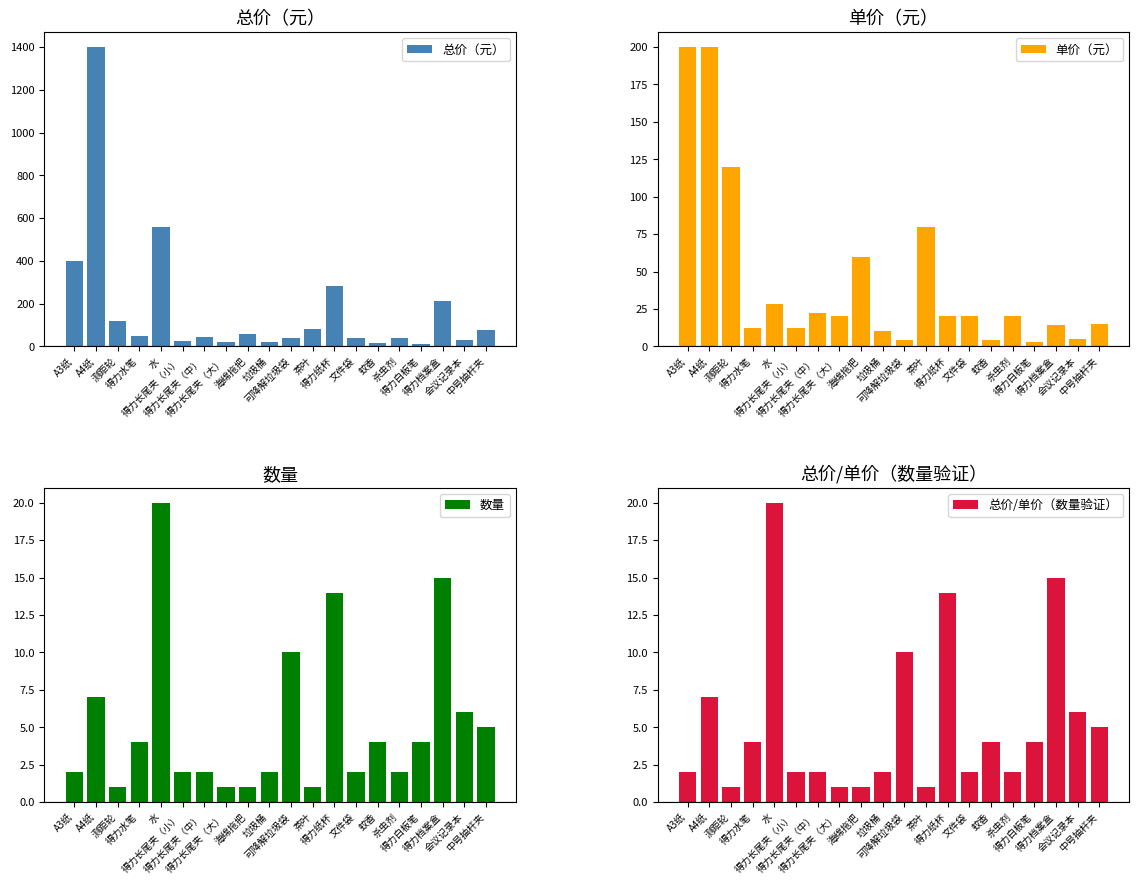

Which category has the highest value across all series?

A4纸